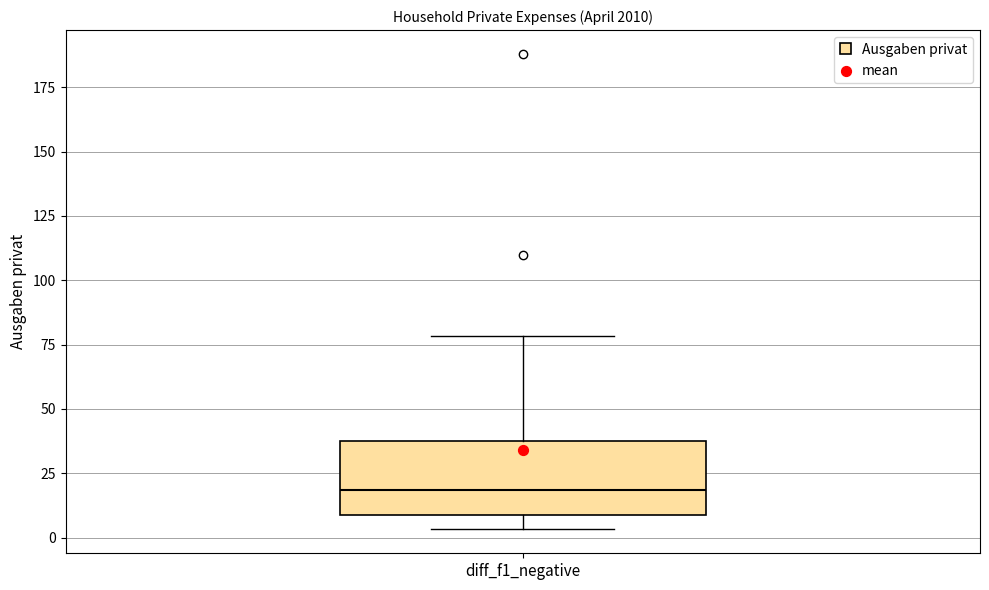

Transcribe this box plot: give where the median line is, the range the box spans, and where the two whiskers end, as read against the y-axis. The values are not printed on the chart, so give them approximately, as read against the axis.

median 20, box 10 to 35, whiskers 5 to 80